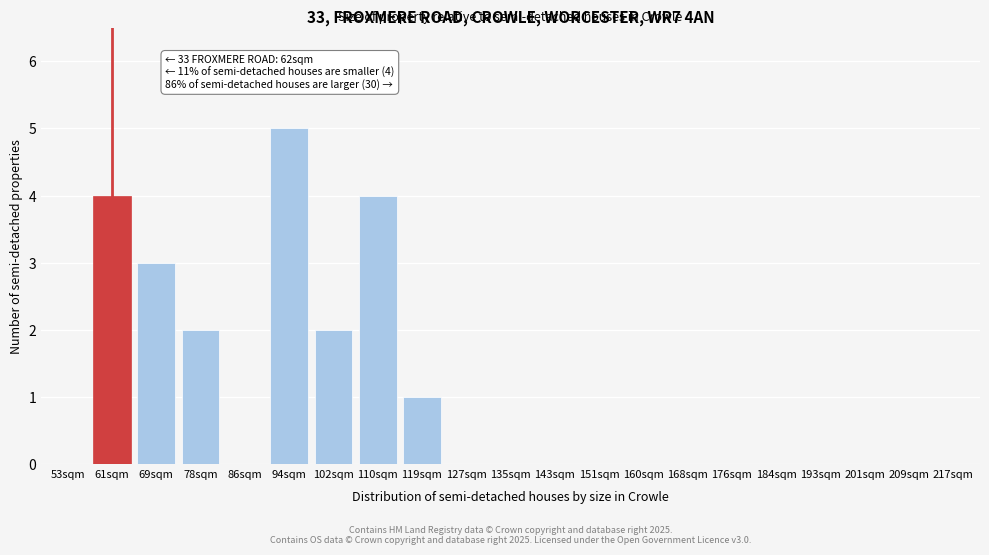

Reading left to right, extract all data points from this chart.

53sqm=0	61sqm=4	69sqm=3	78sqm=2	86sqm=0	94sqm=5	102sqm=2	110sqm=4	119sqm=1	127sqm=0	135sqm=0	143sqm=0	151sqm=0	160sqm=0	168sqm=0	176sqm=0	184sqm=0	193sqm=0	201sqm=0	209sqm=0	217sqm=0